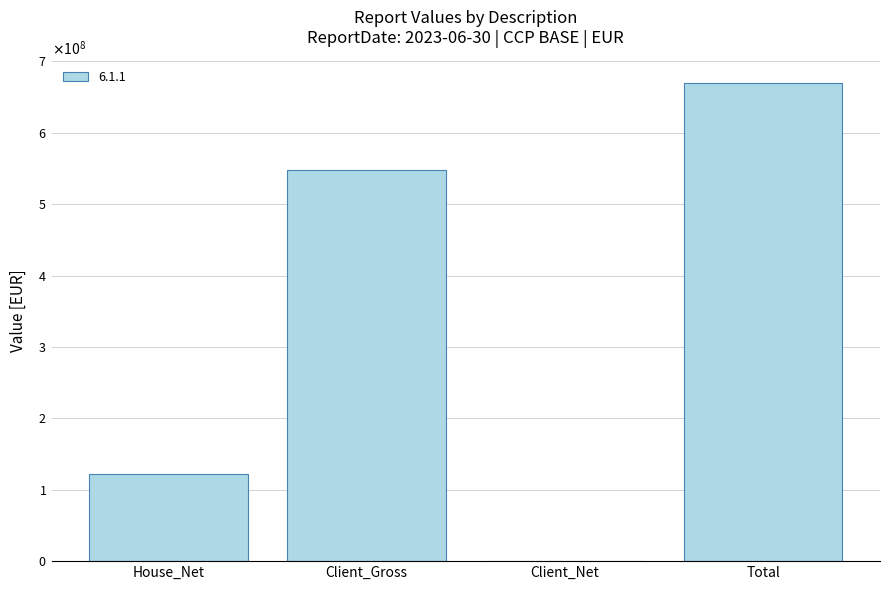

Are the bars horizontal?

No